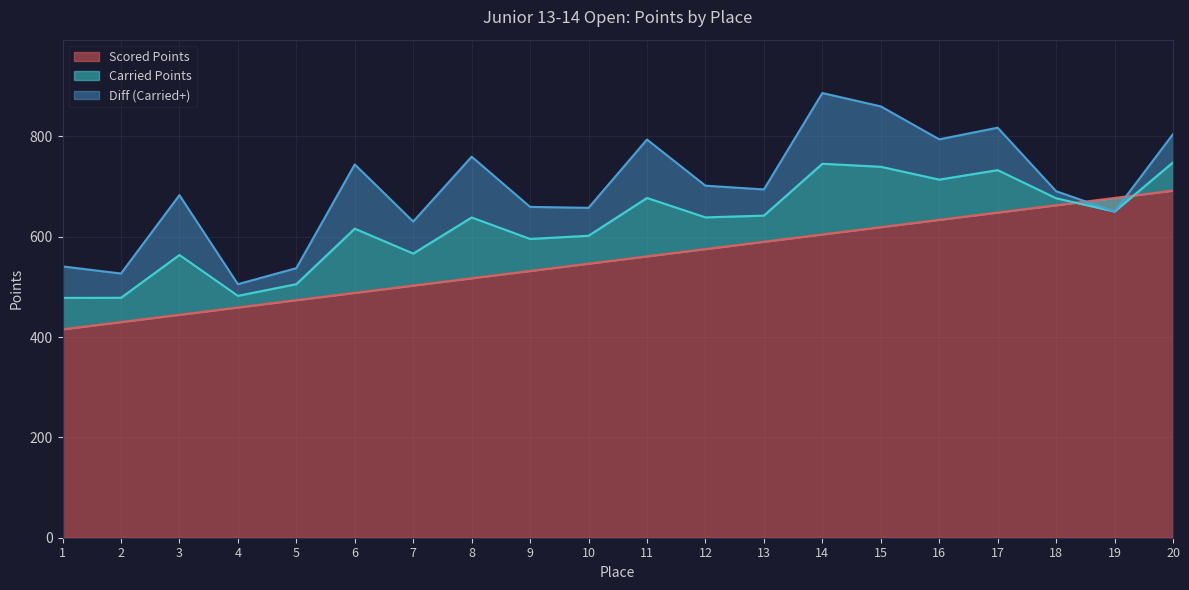

The value of Scored Points at 6 is 207.3. True or false?

False